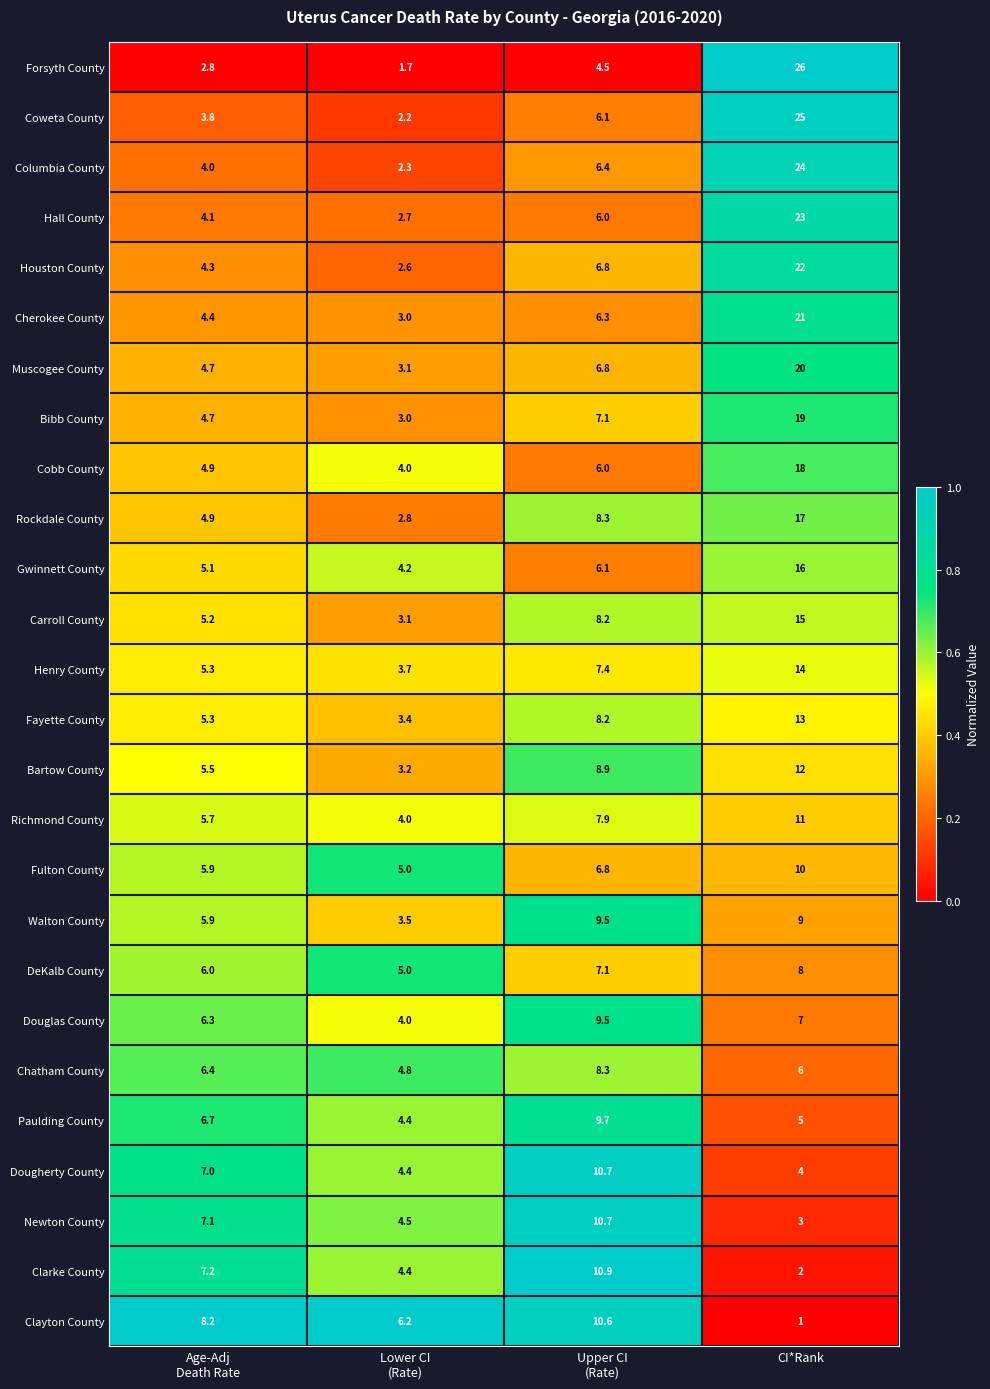

Which series has the widest spread of values?

Forsyth County